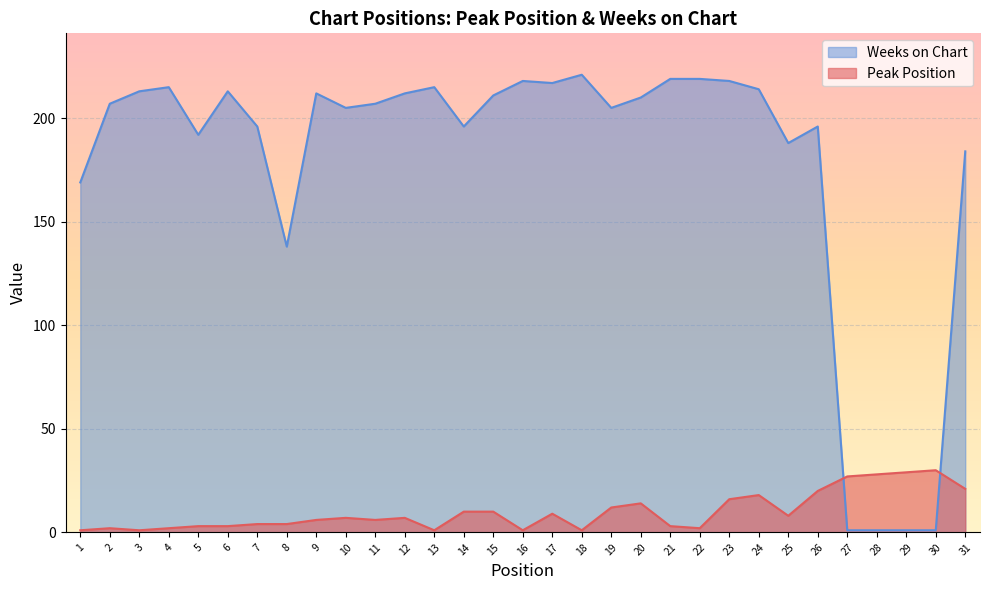

What is the spread (max minus min) of values at 28?

27